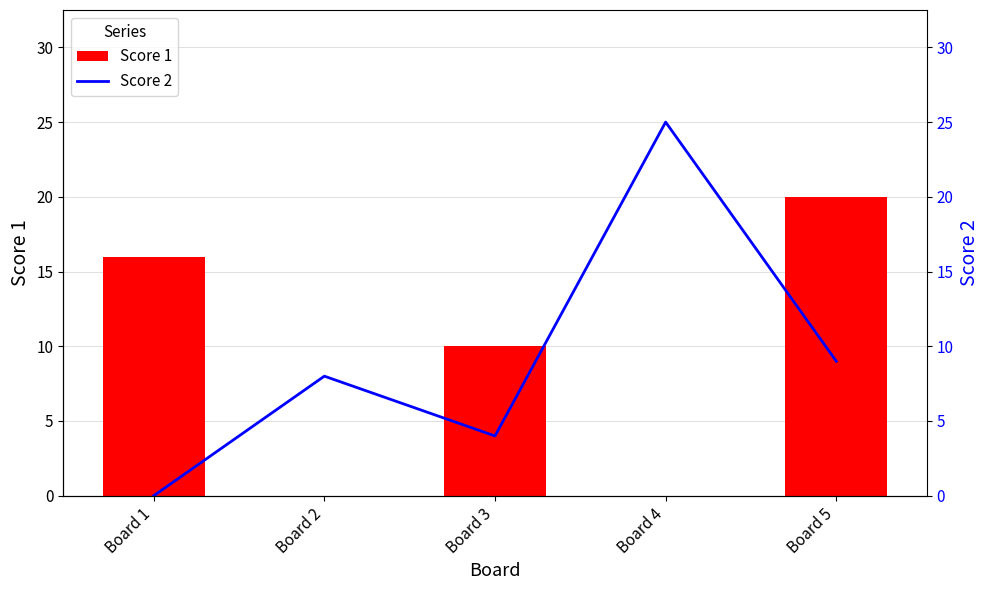

What is the total value across all series at Board 2?

8